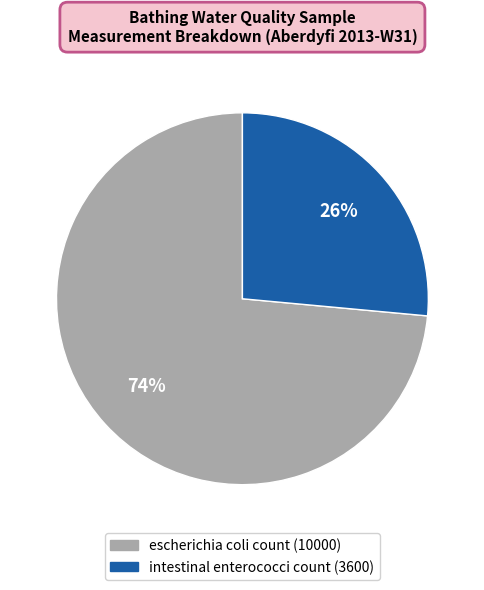

Which slice is the smallest?

intestinal enterococci count